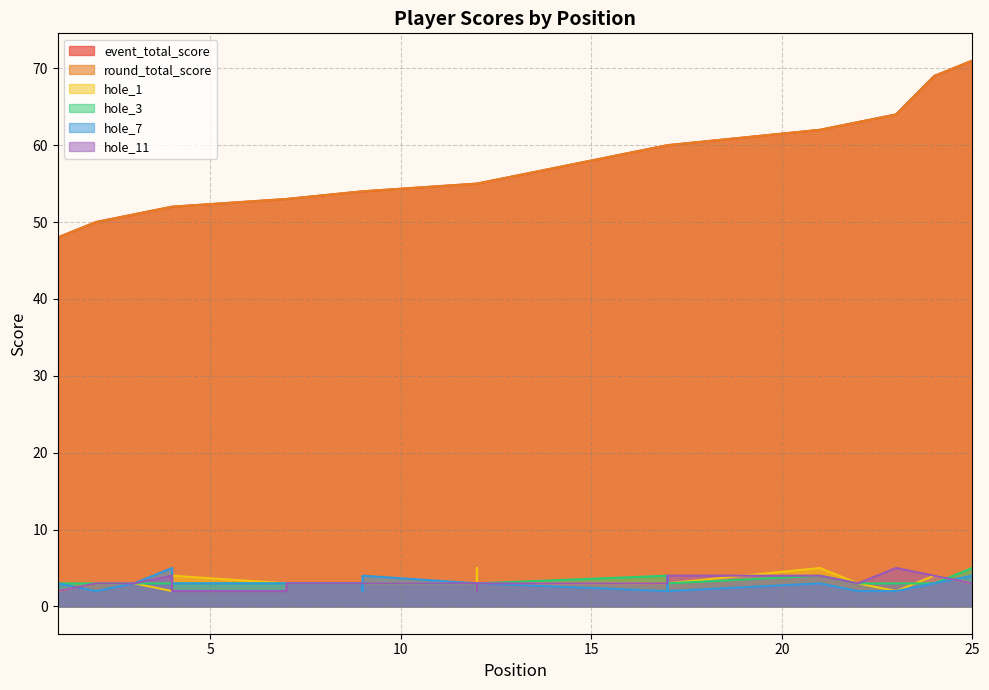

Reading left to right, extract all data points from this chart.

event_total_score: 48	50	51	52	52	52	53	53	54	54	54	55	55	55	55	55	60	60	60	60	62	63	64	69	71
round_total_score: 48	50	51	52	52	52	53	53	54	54	54	55	55	55	55	55	60	60	60	60	62	63	64	69	71
hole_1: 2	3	3	2	3	4	3	3	3	3	3	3	3	2	5	3	3	2	3	3	5	3	2	4	3
hole_3: 3	3	3	3	3	3	3	3	3	3	3	3	3	3	2	3	4	3	3	3	4	3	3	3	5
hole_7: 3	2	3	5	3	3	3	3	3	2	4	3	3	3	3	3	2	2	4	2	3	2	2	3	4
hole_11: 2	3	3	4	3	2	2	3	3	3	3	3	3	3	2	3	3	3	4	4	4	3	5	4	3